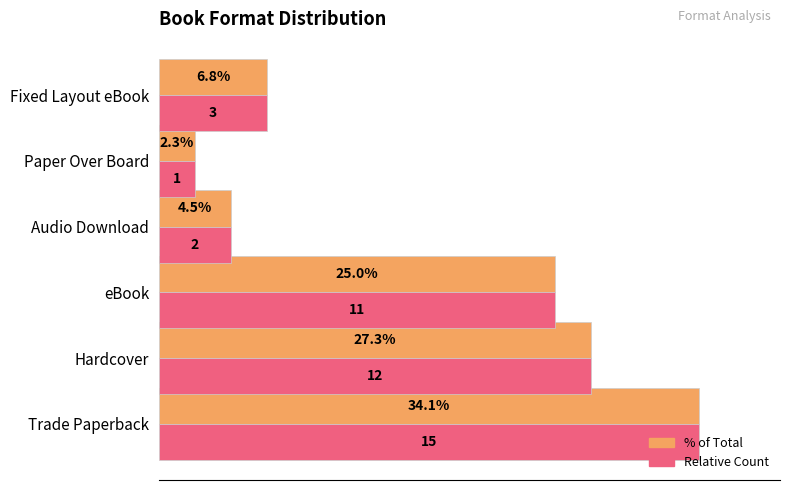

At which category is the sum across all series the highest?

Trade Paperback